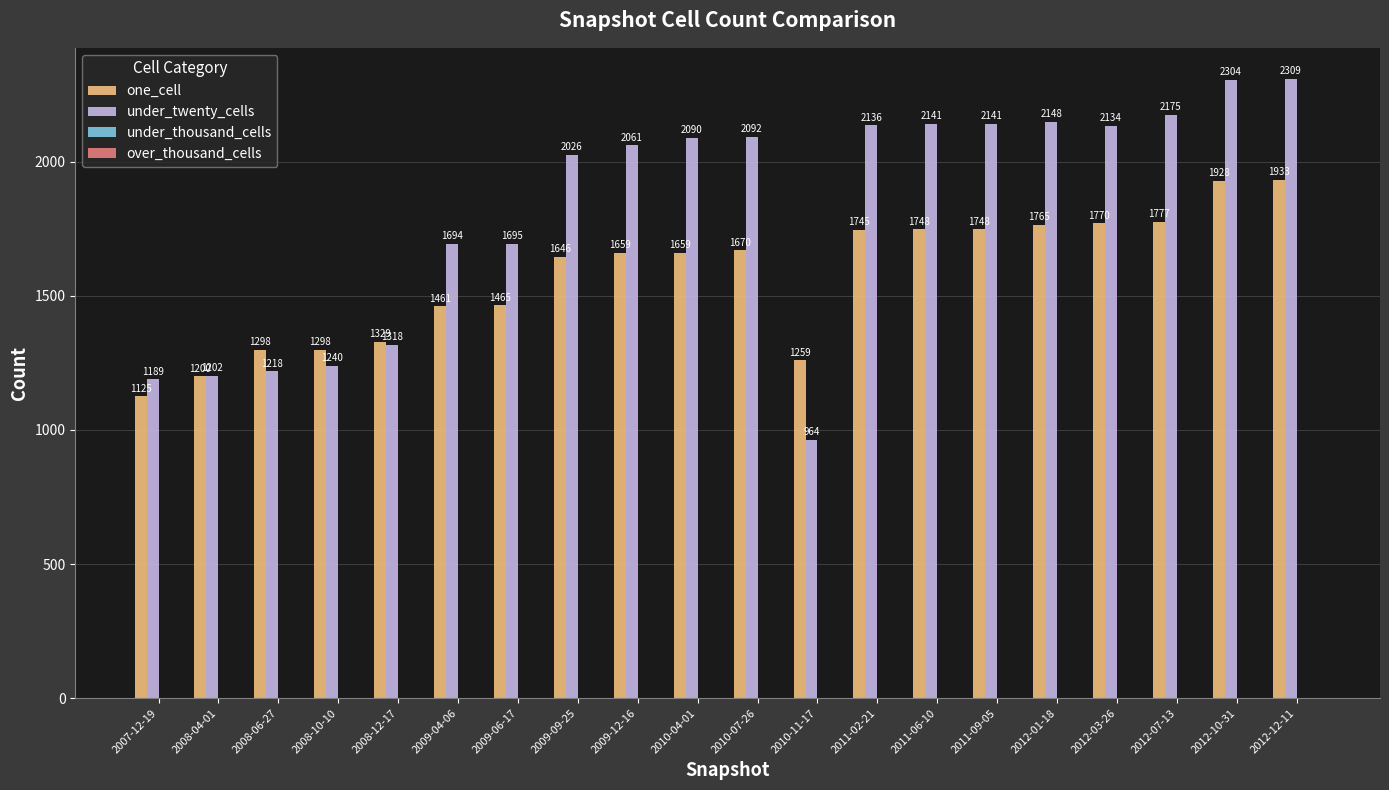

How many bars are there in each group?

2